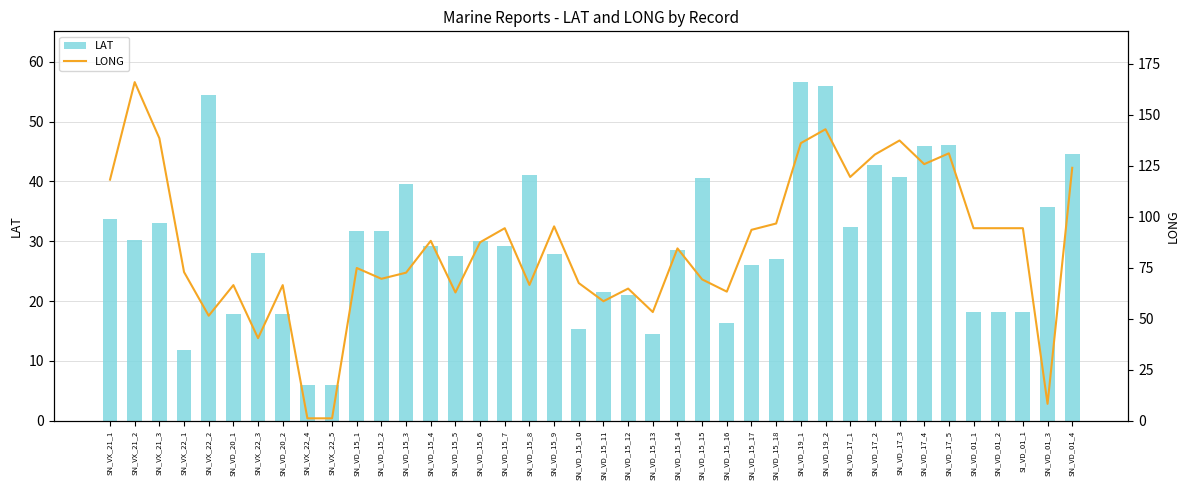

At which label does LONG first exceed 87?

SN_VX_21_1